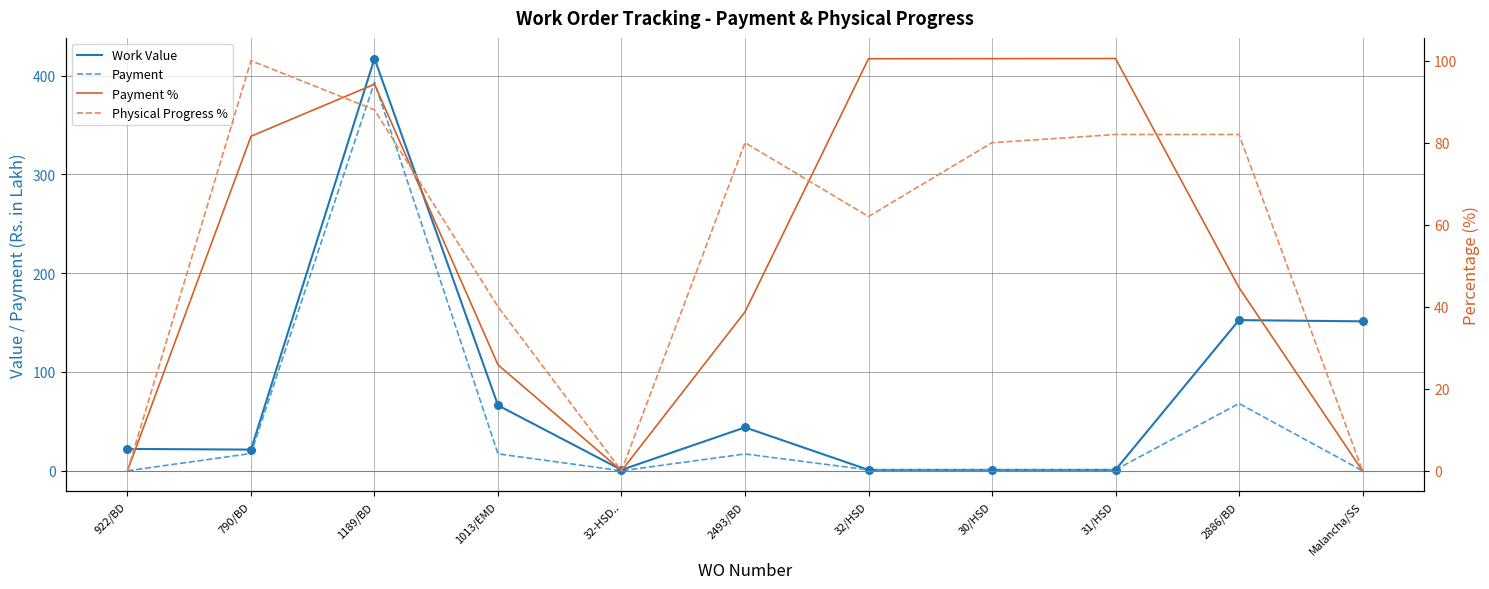

Is the value of Payment at 790/BD greater than the value of Payment % at 32-HSD..?

Yes